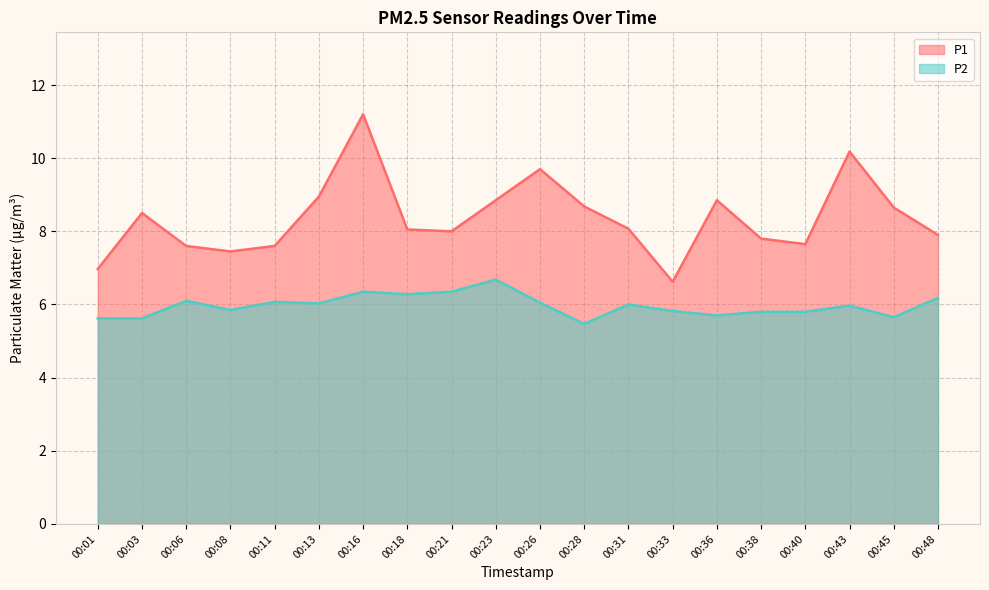

What are all the series names shown in the legend?

P1, P2